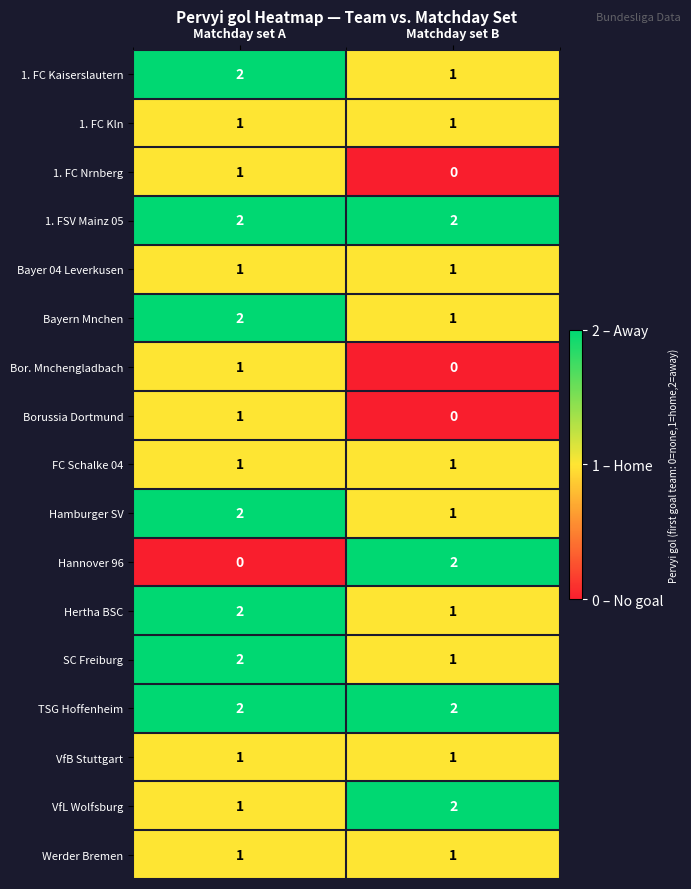

List the labels in order of Borussia Dortmund value, largest first.

Matchday set A, Matchday set B